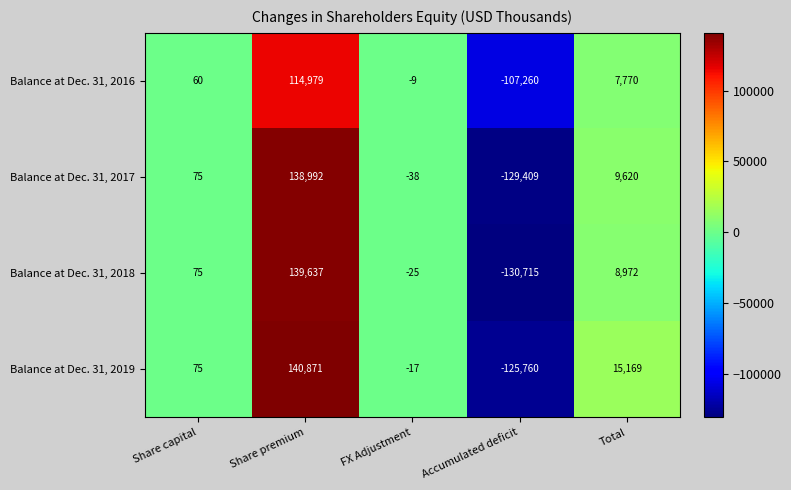

Reading left to right, list all the values displayed in this chart.

Balance at Dec. 31, 2016: 60	114979	-9	-107260	7770
Balance at Dec. 31, 2017: 75	138992	-38	-129409	9620
Balance at Dec. 31, 2018: 75	139637	-25	-130715	8972
Balance at Dec. 31, 2019: 75	140871	-17	-125760	15169